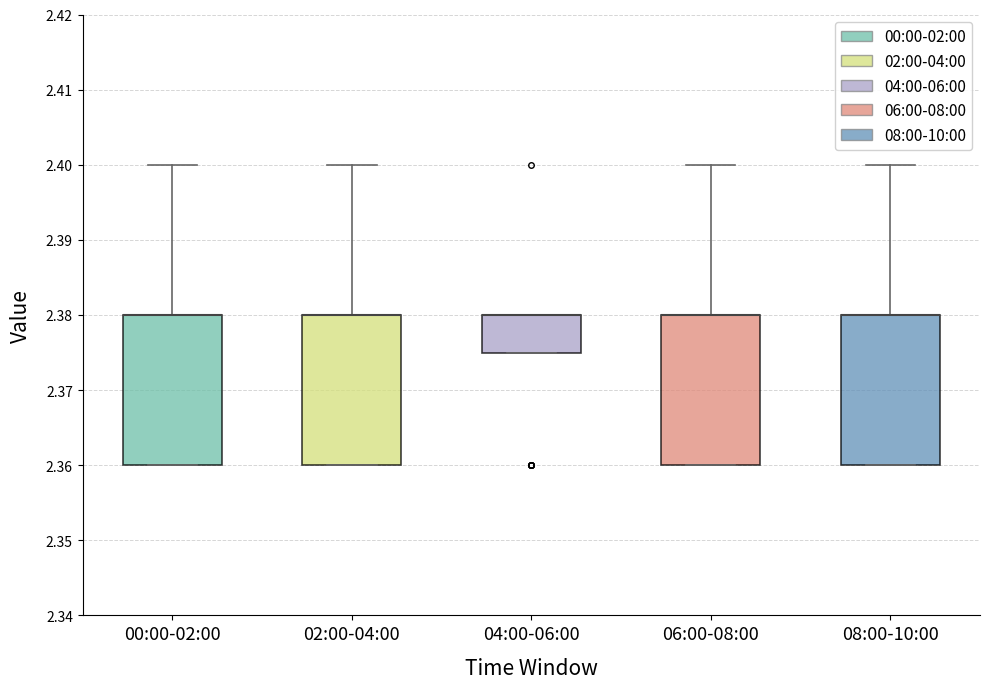

Where is the upper edge of the box for 06:00-08:00 on the y-axis? The values are not printed on the chart, so give them approximately, as read against the axis.

2.380